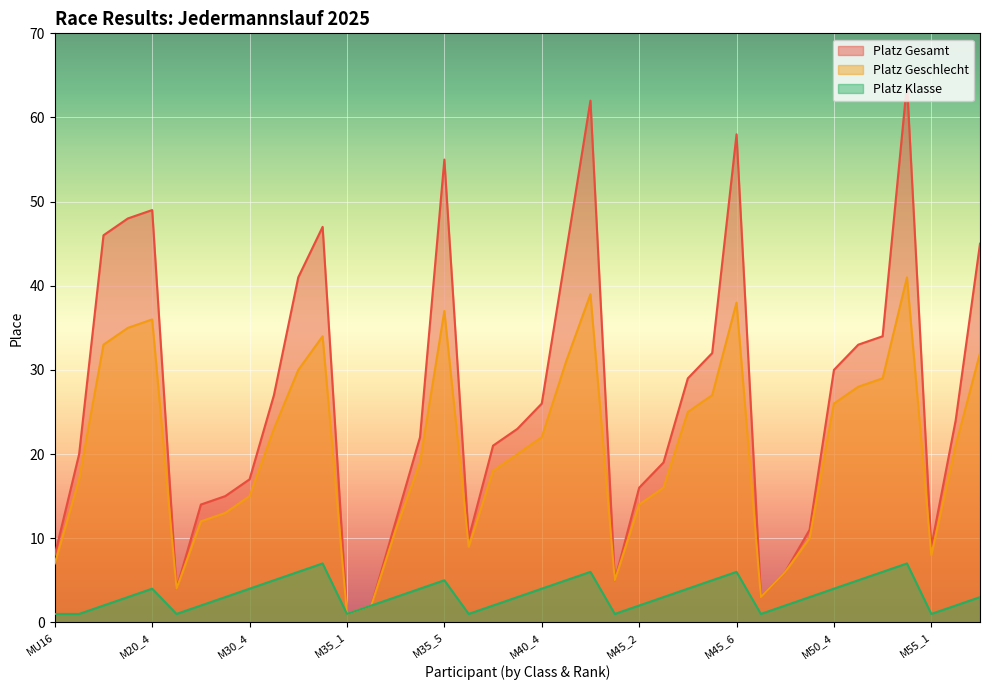

Is it true that Platz Geschlecht equals 34 at M30_7?

True